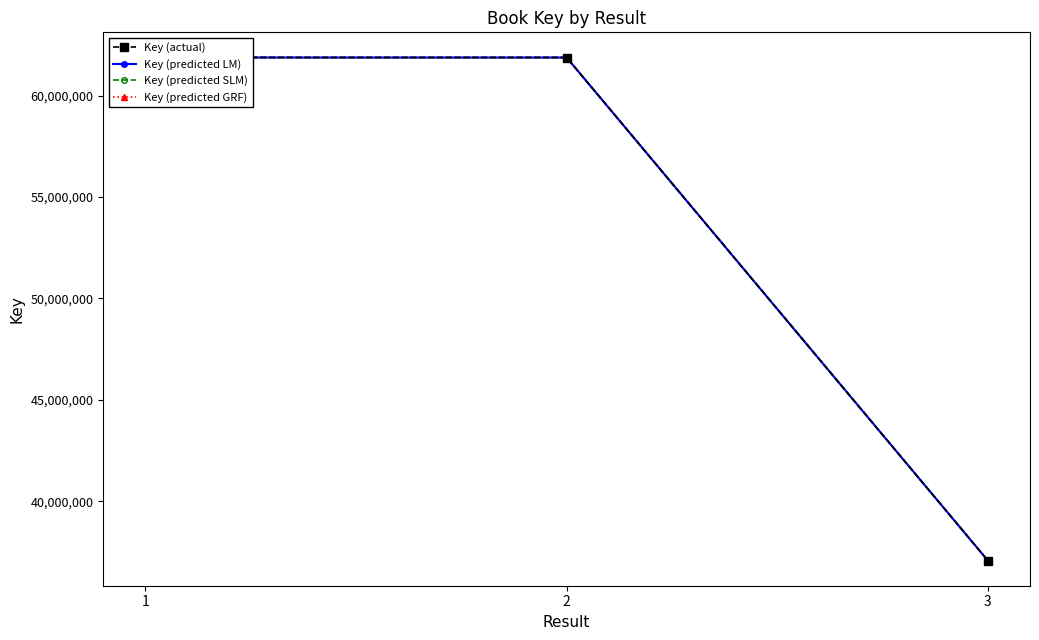

List the labels in order of Key (actual) value, largest first.

1, 2, 3